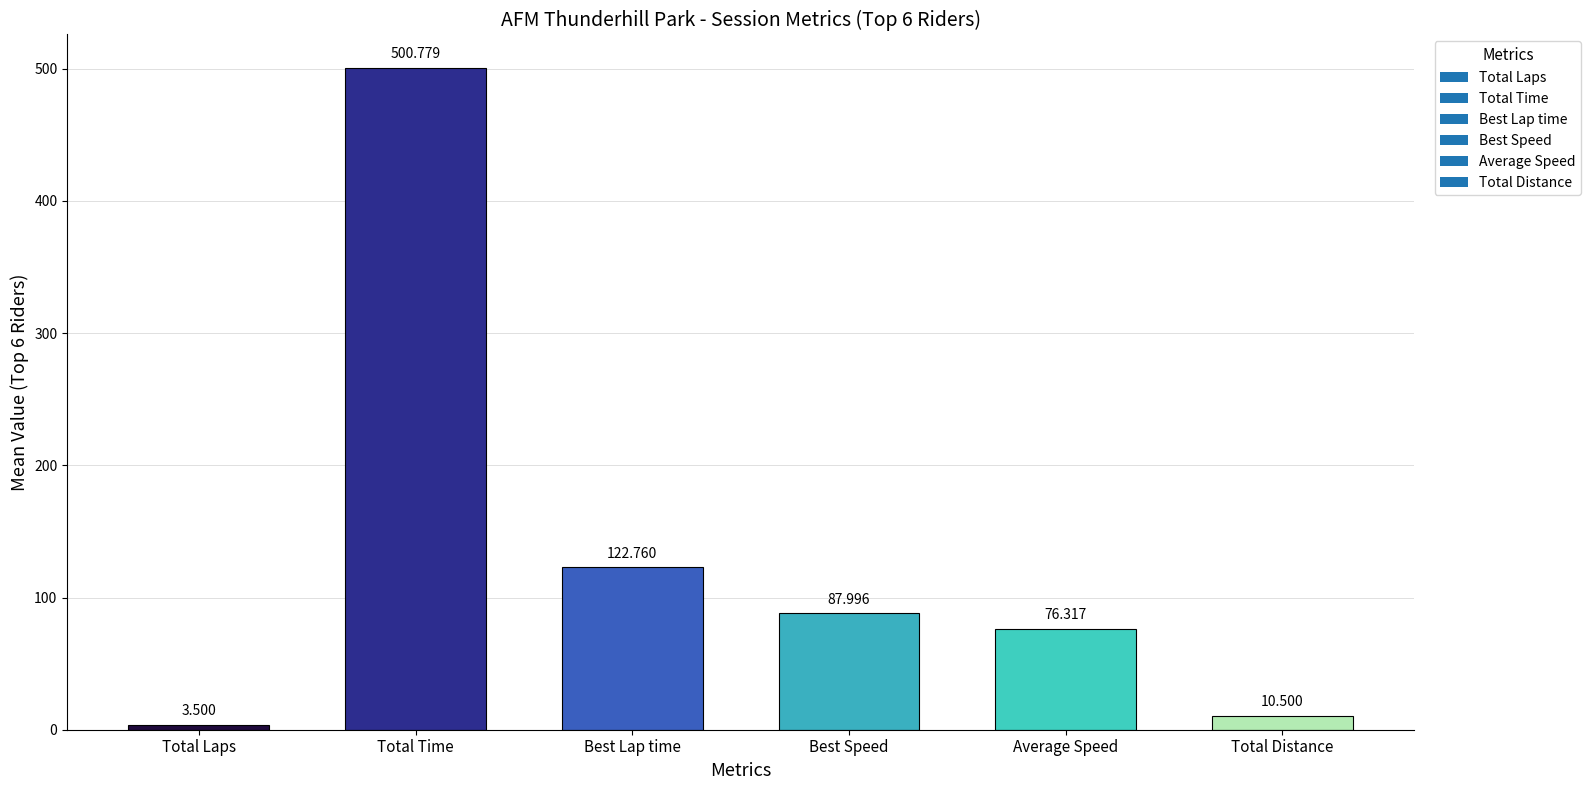

At which label is the value closest to 252?

Best Lap time